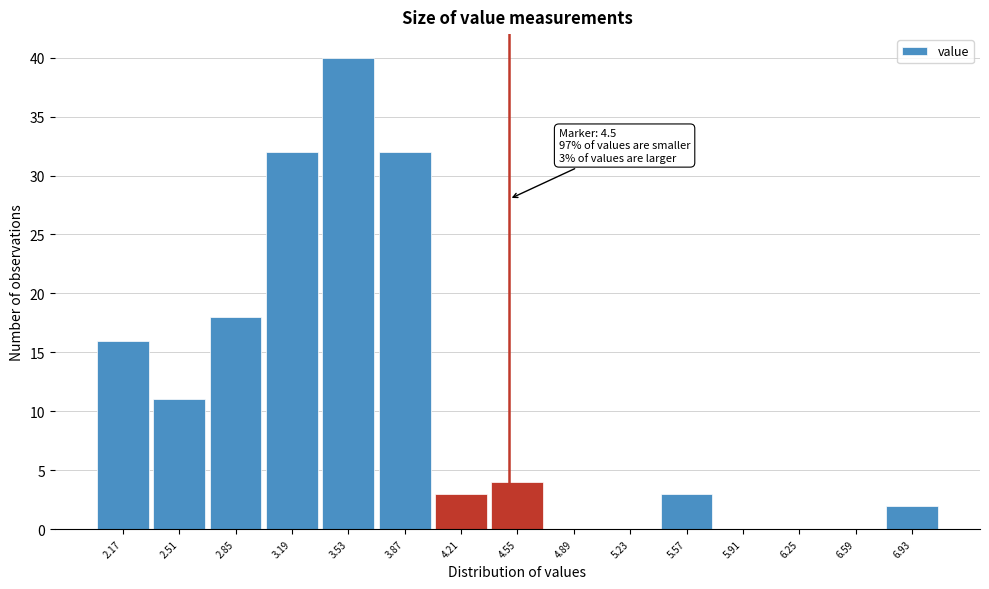

Which range on the x-axis has the tallest bar?

3.36 to 3.70